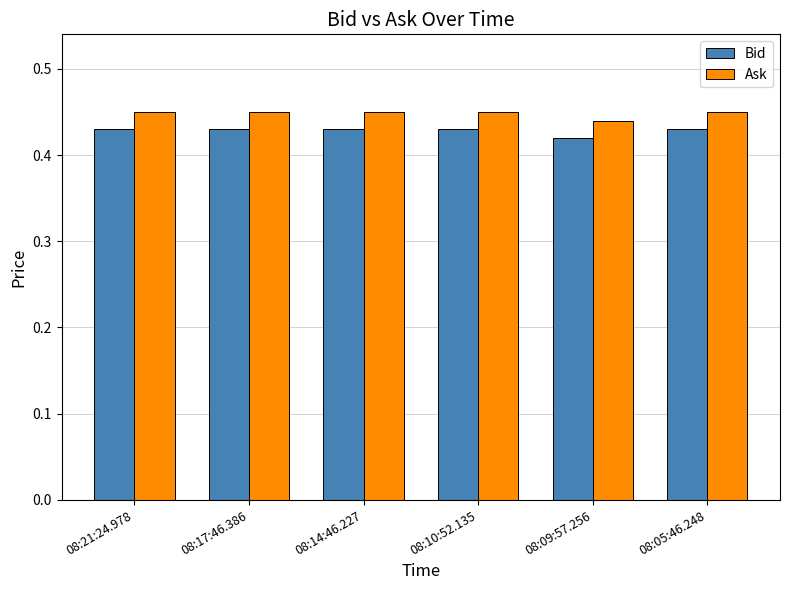

At which label is Bid closest to 0?

08:09:57.256